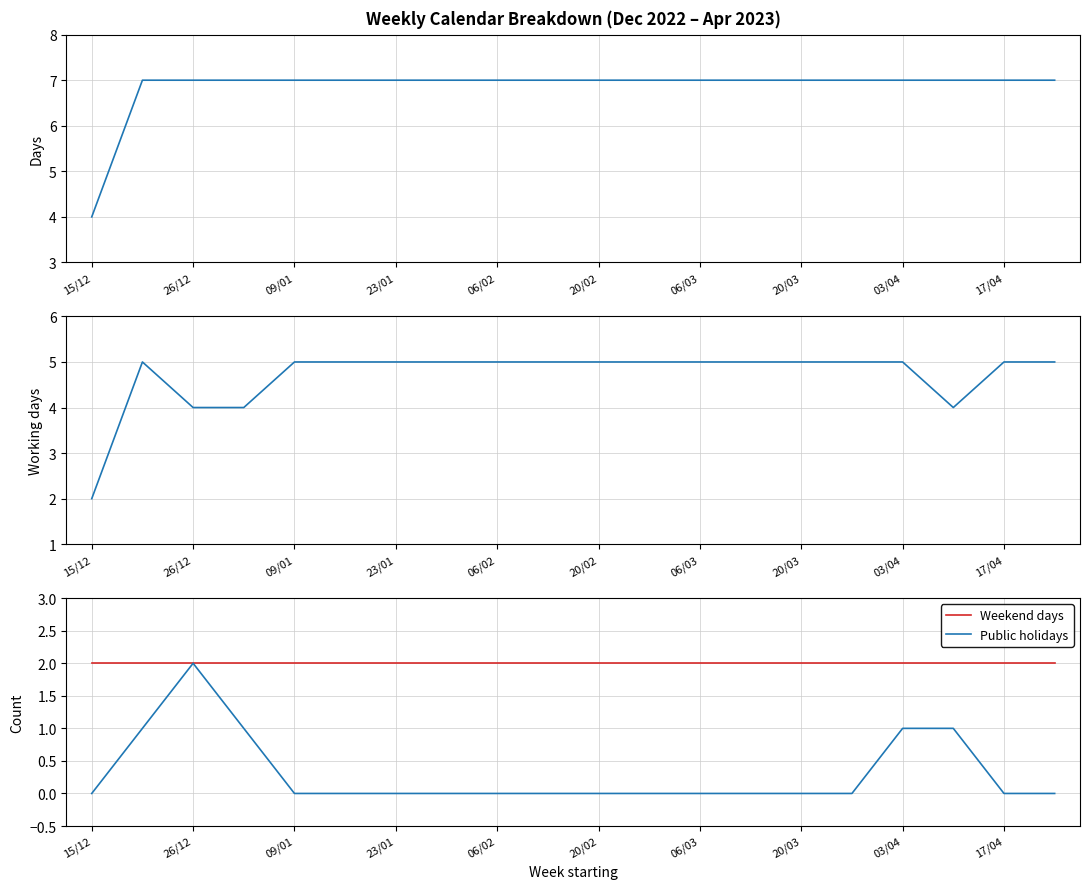

True or false: Public holidays has a value of 1 at 15/12.

False